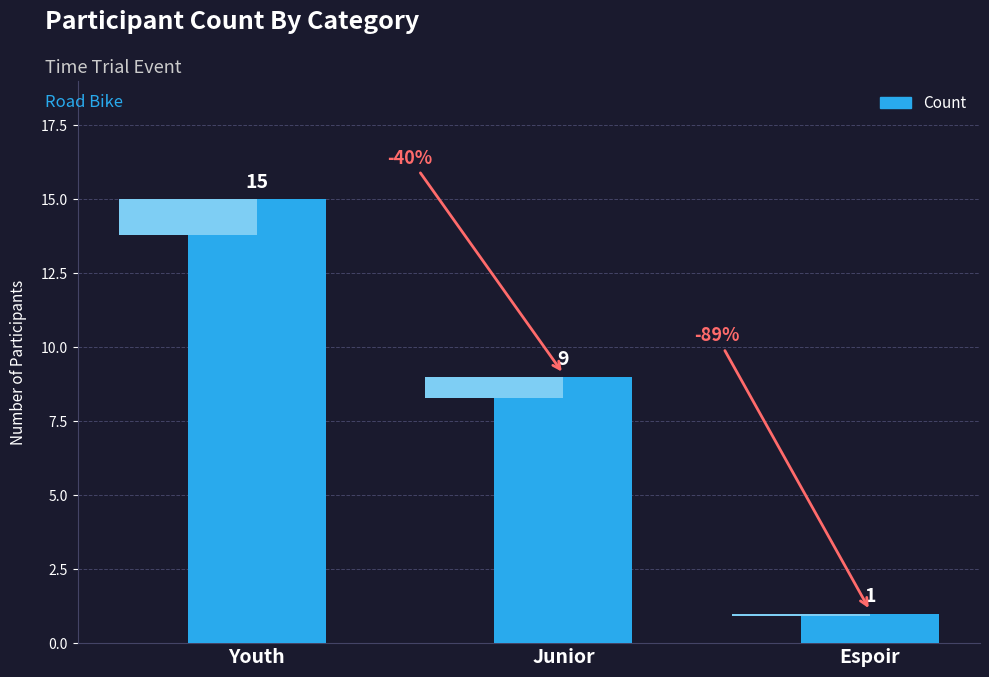

What is the label of the 3rd bar from the right?

Youth